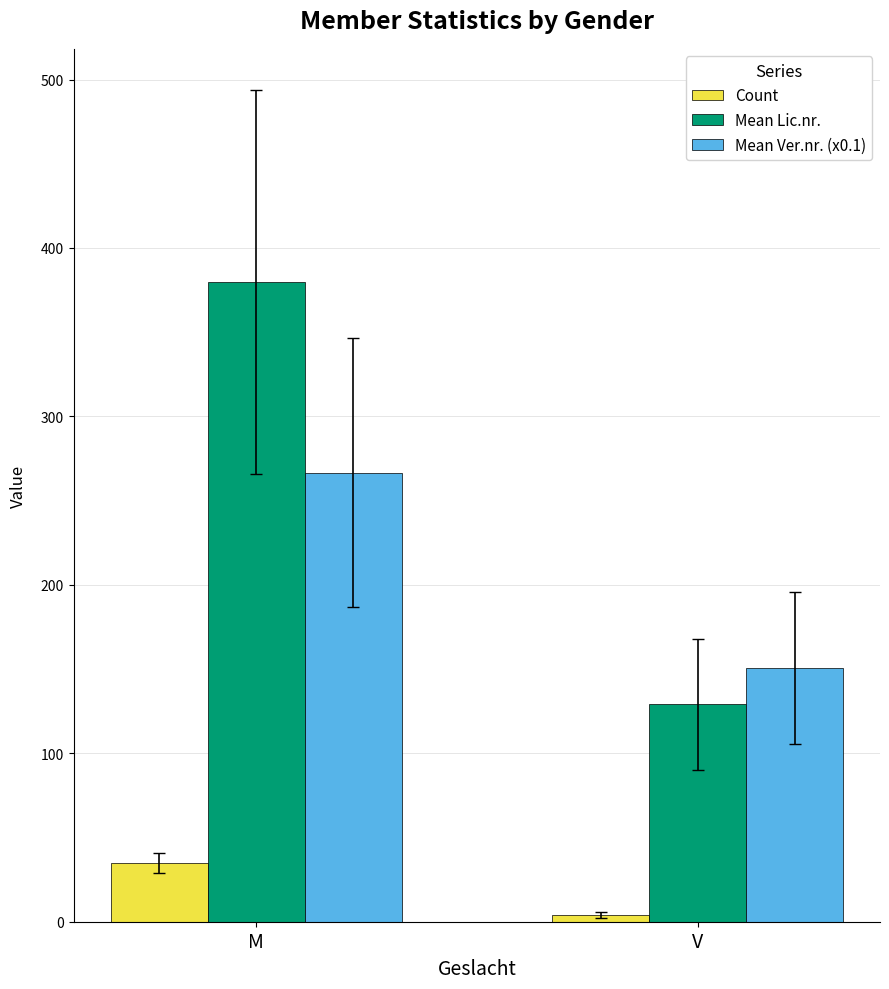

How many Count values are between 4 and 35?

2